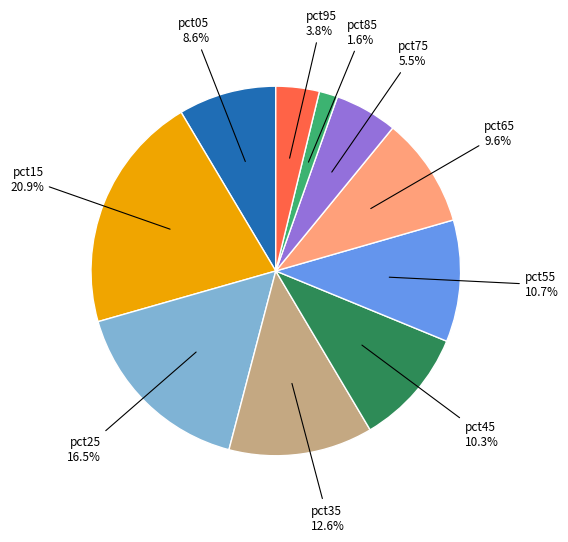

Is there a majority slice in this chart?

No